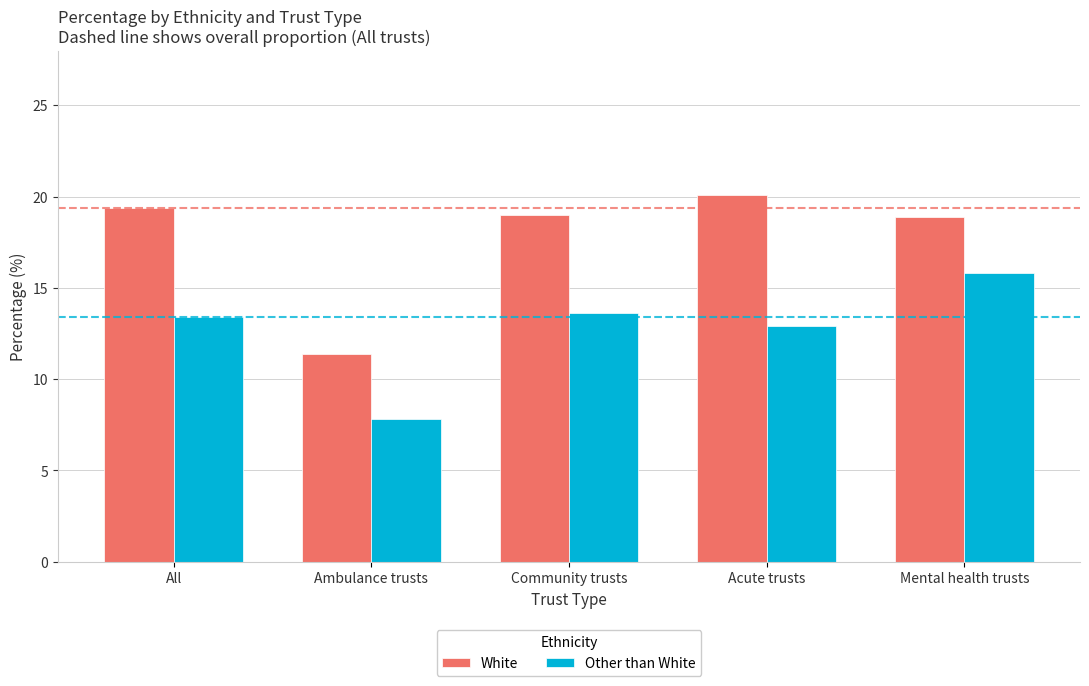

The value of White at Acute trusts is 20.1. True or false?

True